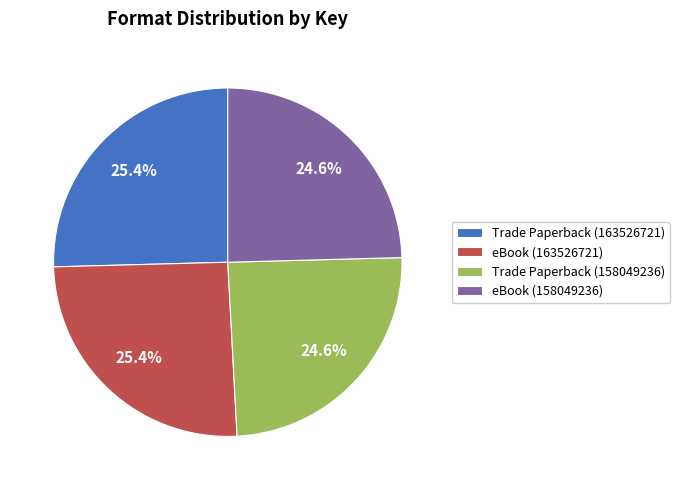

Which has a higher value, Trade Paperback (163526721) or eBook (158049236)?

Trade Paperback (163526721)